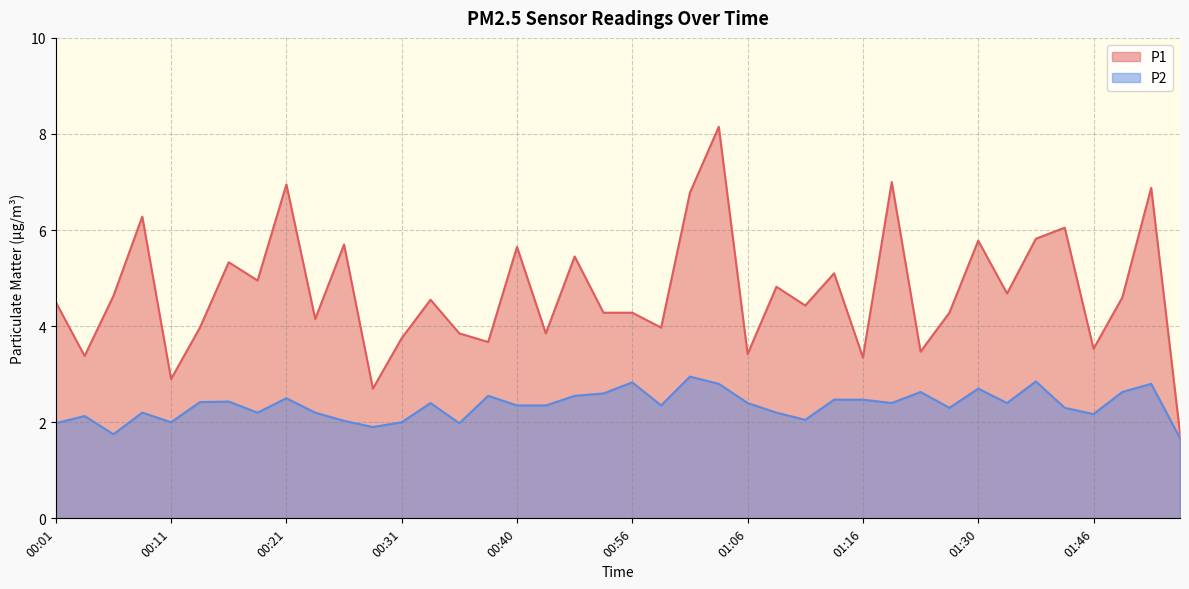

List the labels in order of P1 value, largest first.

01:04, 01:22, 00:21, 01:51, 01:01, 00:08, 01:38, 01:35, 01:30, 00:26, 00:40, 00:51, 00:16, 01:14, 00:18, 01:09, 01:32, 00:06, 01:49, 00:33, 00:01, 01:11, 00:54, 00:56, 01:27, 00:23, 00:13, 00:59, 00:35, 00:43, 00:31, 00:38, 01:46, 01:25, 01:06, 00:03, 01:16, 00:11, 00:28, 01:54